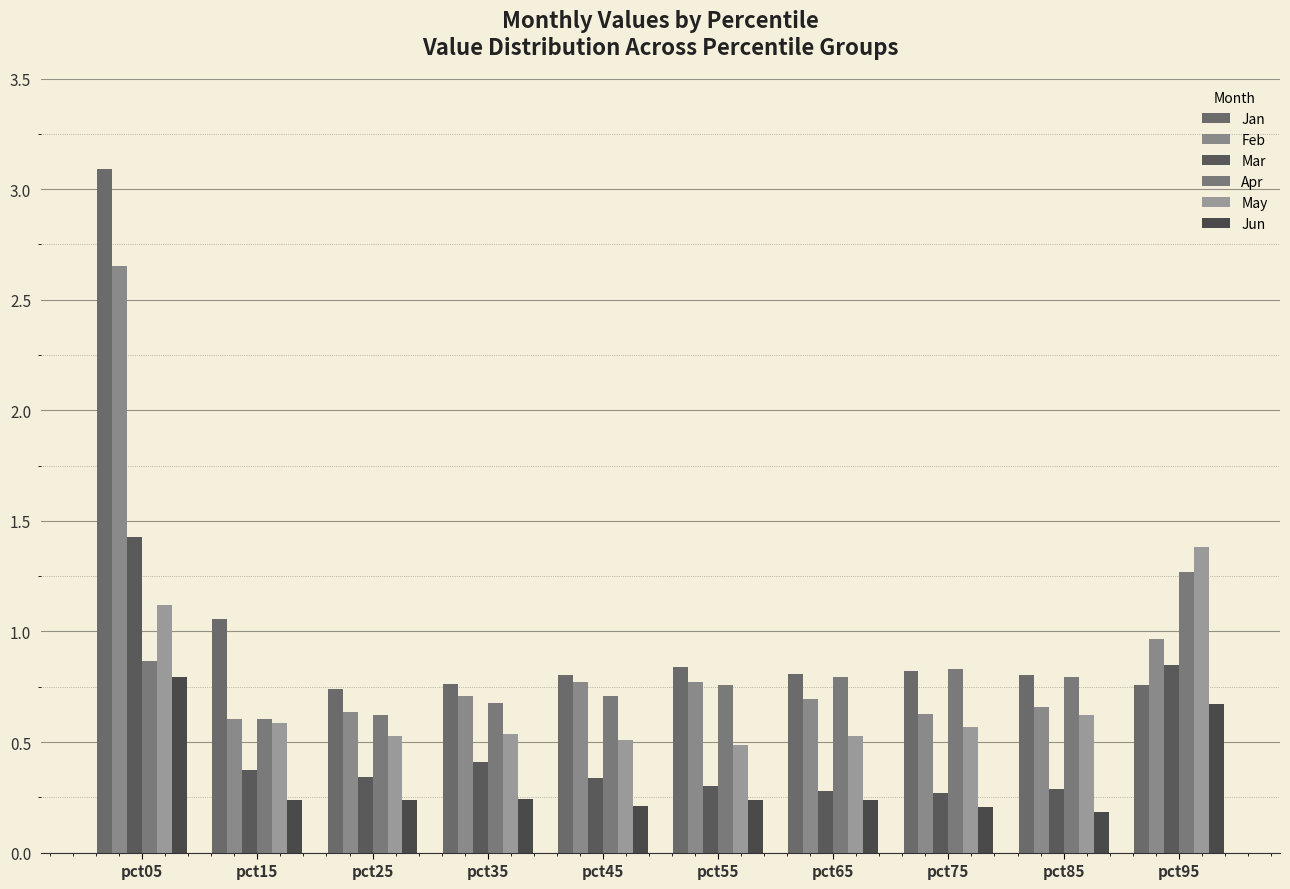

Are the bars grouped side by side (vs. stacked)?

Yes